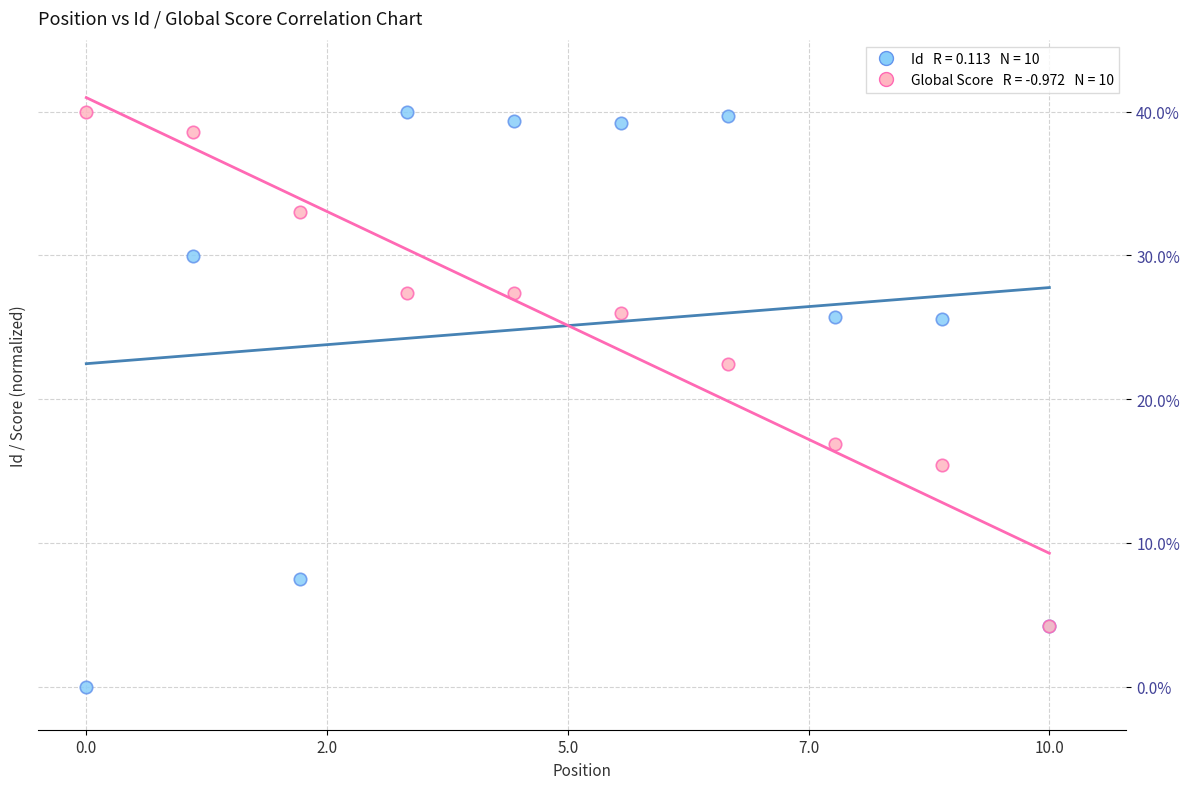

Across all series, what Y value is closest to 20?

22.5